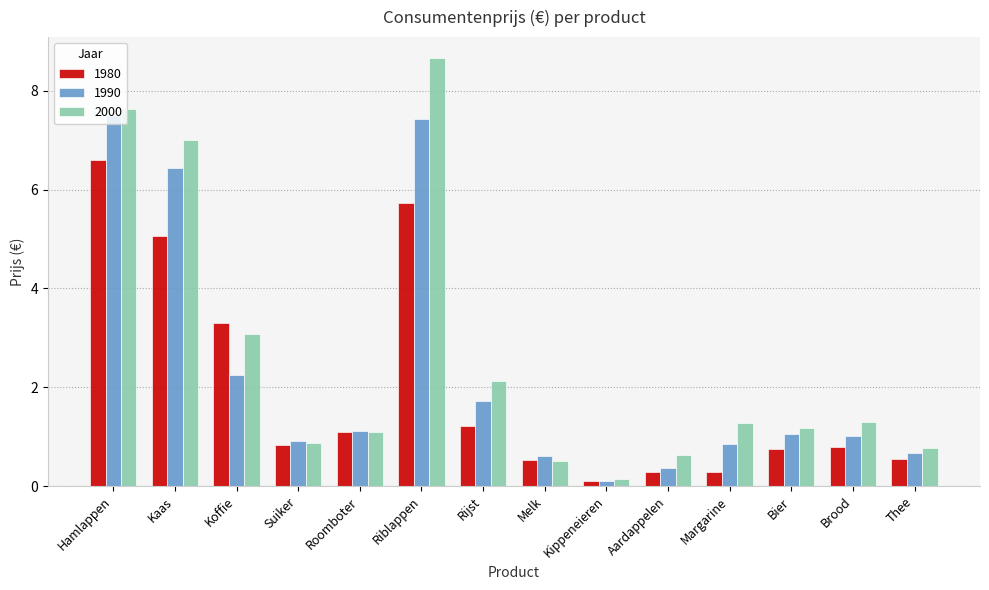

What is the highest value of the 2000 series?

8.7